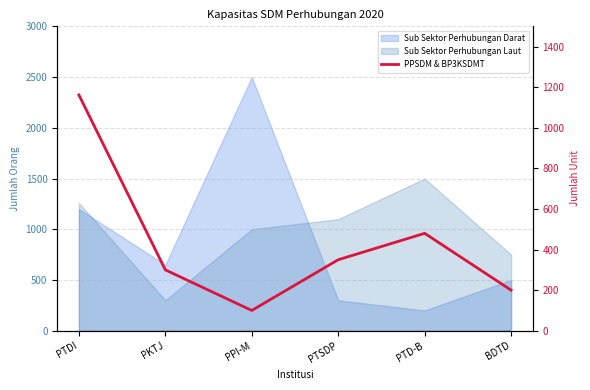

At which category does the data reach its first local valley?

PPI-M